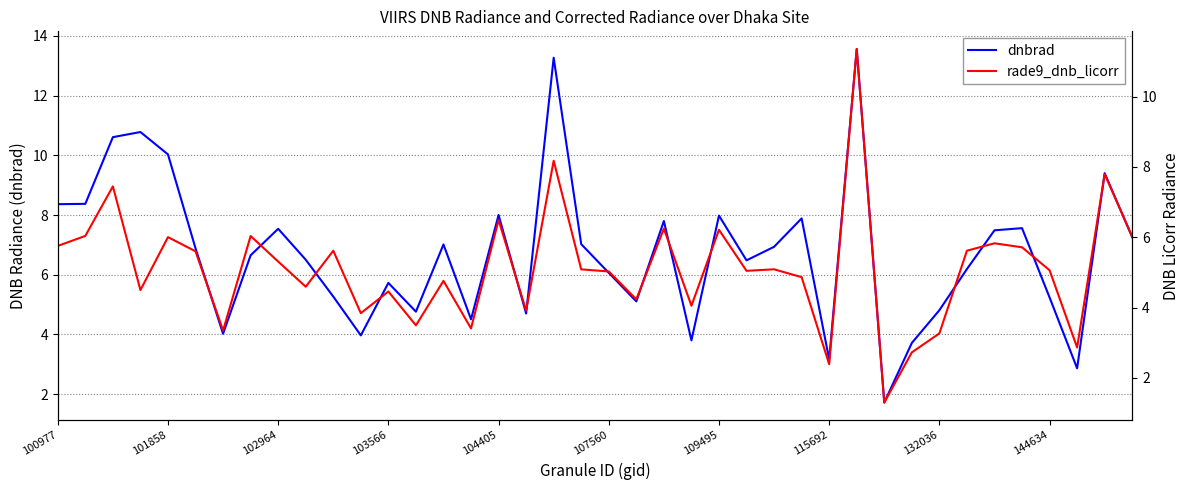

Reading right to left, list all the values displayed in this chart.

dnbrad: 7.3	9.4	2.9	5.2	7.6	7.5	6.2	4.8	3.7	1.7	13.6	3.2	7.9	6.9	6.5	8.0	3.8	7.8	5.1	6.1	7.0	13.3	4.7	8.0	4.5	7.0	4.8	5.7	4.0	5.3	6.5	7.5	6.7	4.0	6.9	10.0	10.8	10.6	8.4	8.4
rade9_dnb_licorr: 6.0	7.8	2.9	5.1	5.7	5.8	5.6	3.3	2.7	1.3	11.4	2.4	4.9	5.1	5.0	6.2	4.1	6.2	4.2	5.0	5.1	8.2	3.9	6.5	3.4	4.8	3.5	4.5	3.8	5.6	4.6	5.3	6.0	3.3	5.6	6.0	4.5	7.4	6.0	5.8